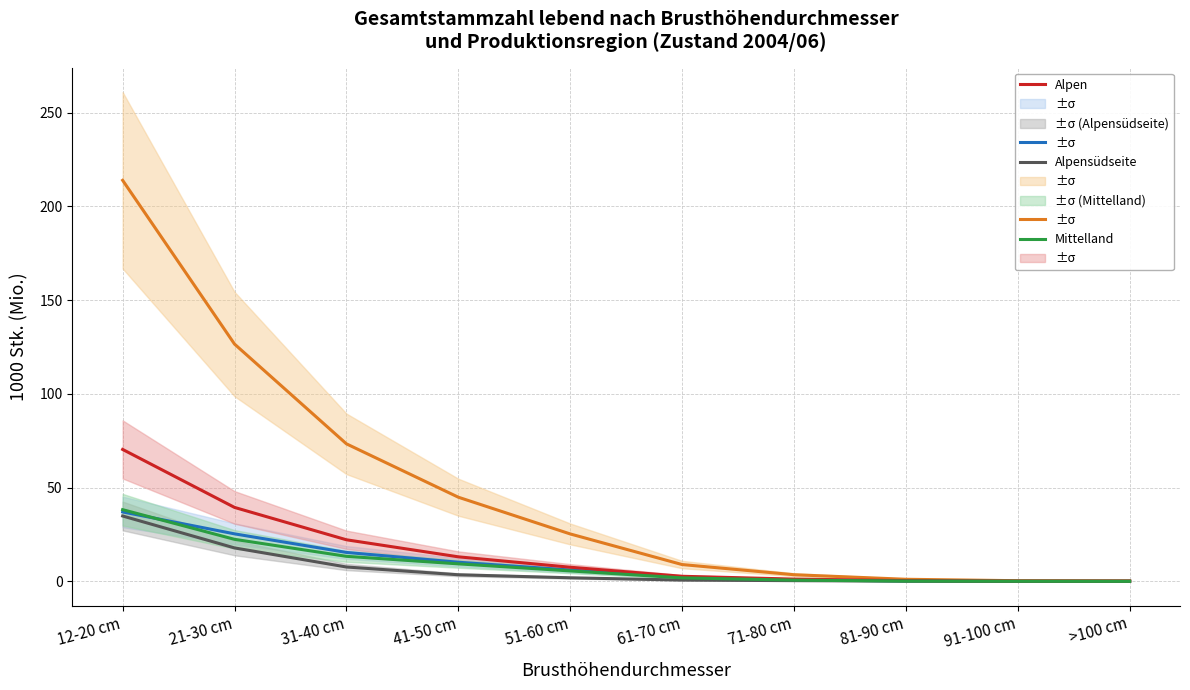

Which series changed the most between 61-70 cm and 71-80 cm?

Schweiz